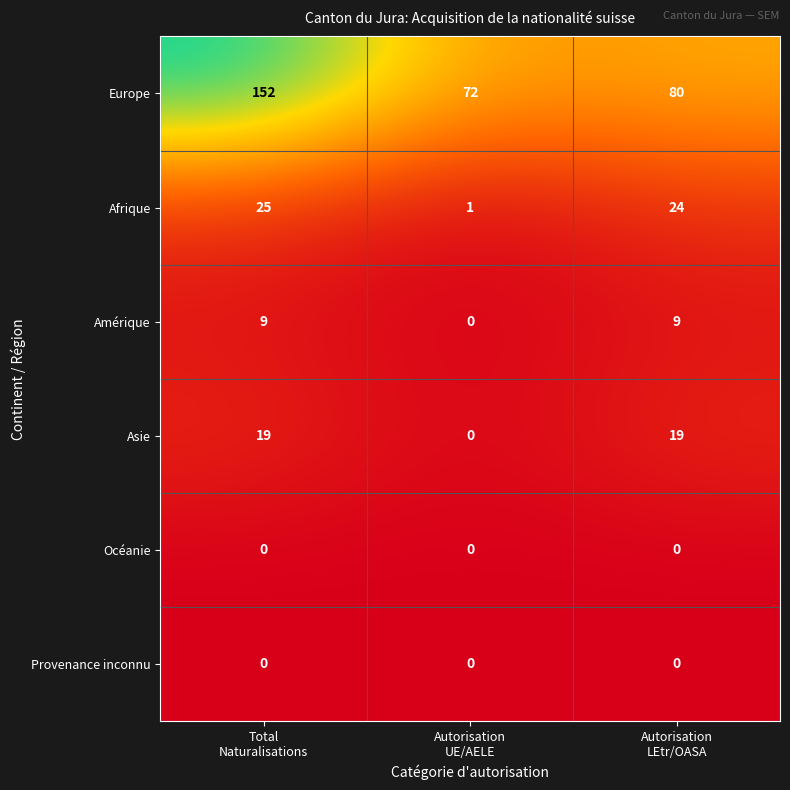

Count the Asie values in the range 0 to 19.

3